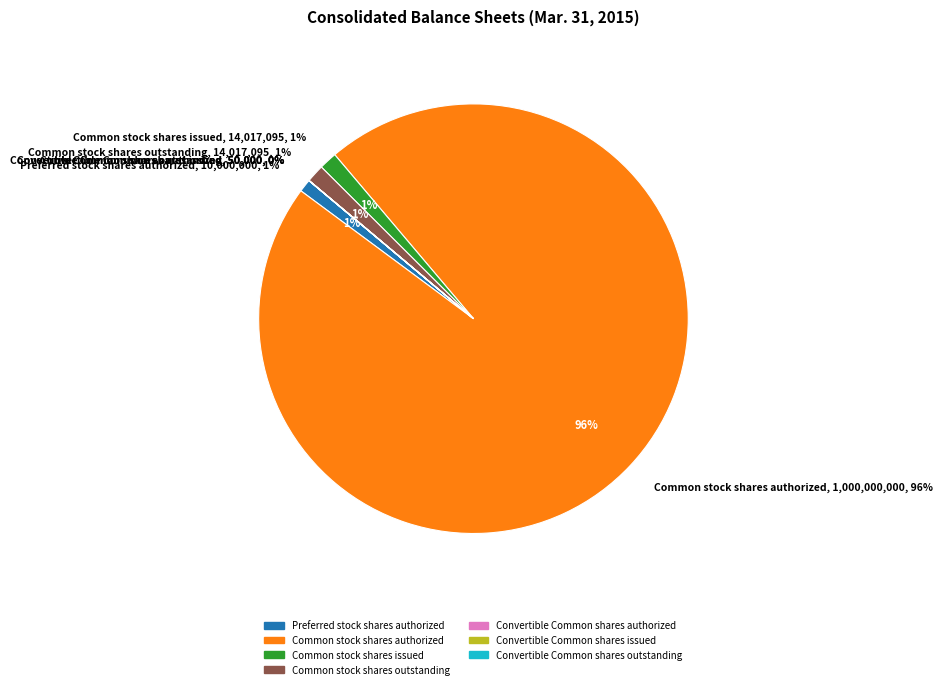

What percentage is the Common stock shares issued slice, to the nearest percent?

1%